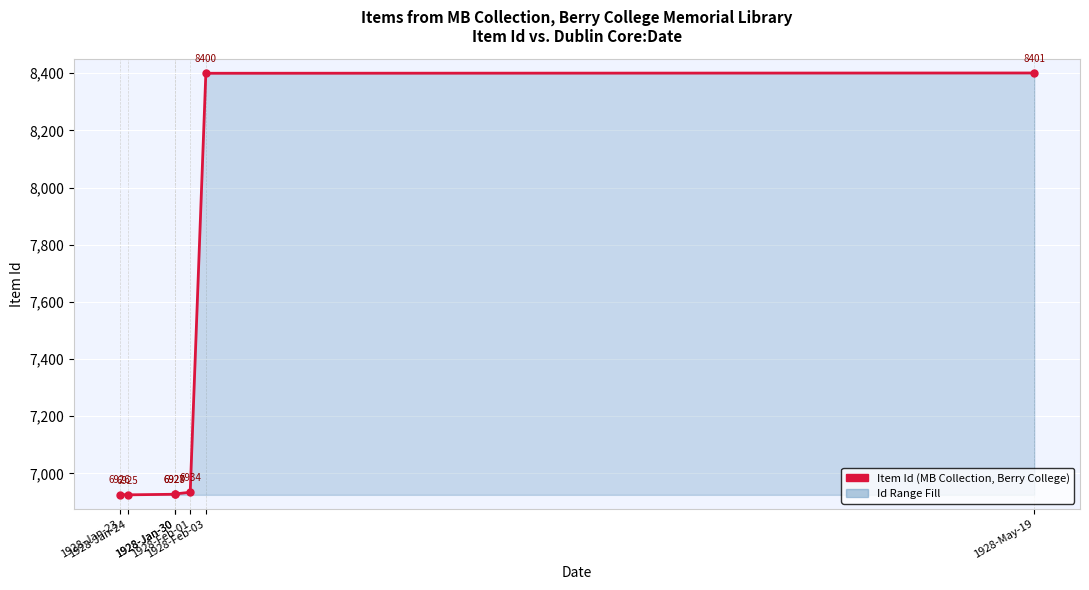

What is the label of the 5th point from the right?

1928-Jan-30